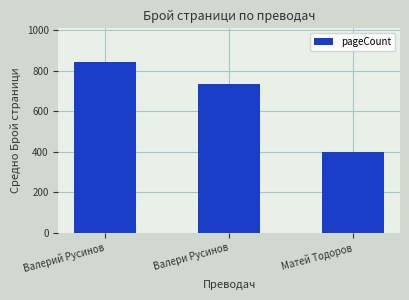

What is the smallest value displayed?

398.0